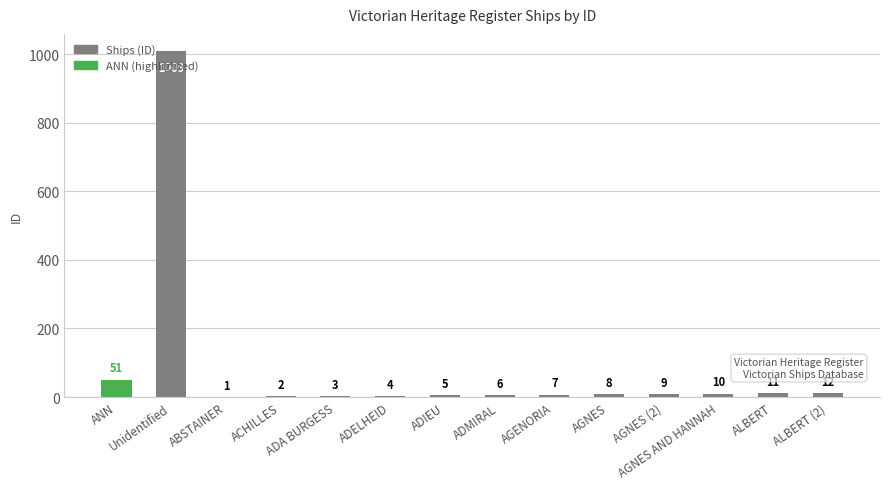

Which label corresponds to the largest value in the chart?

Unidentified